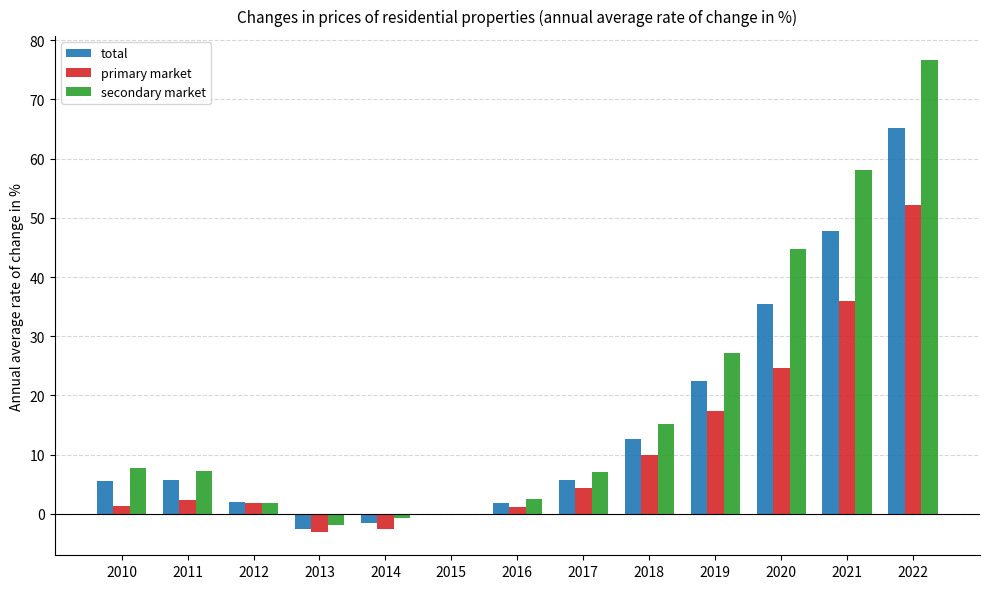

Which series has the largest total across all categories?

secondary market